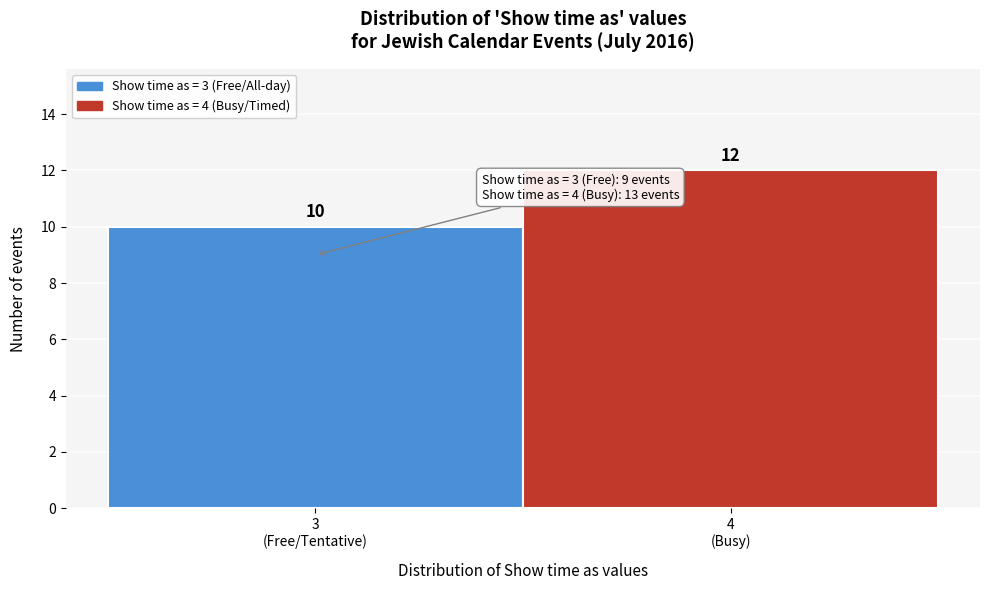

Reading left to right, list all the values displayed in this chart.

10	12